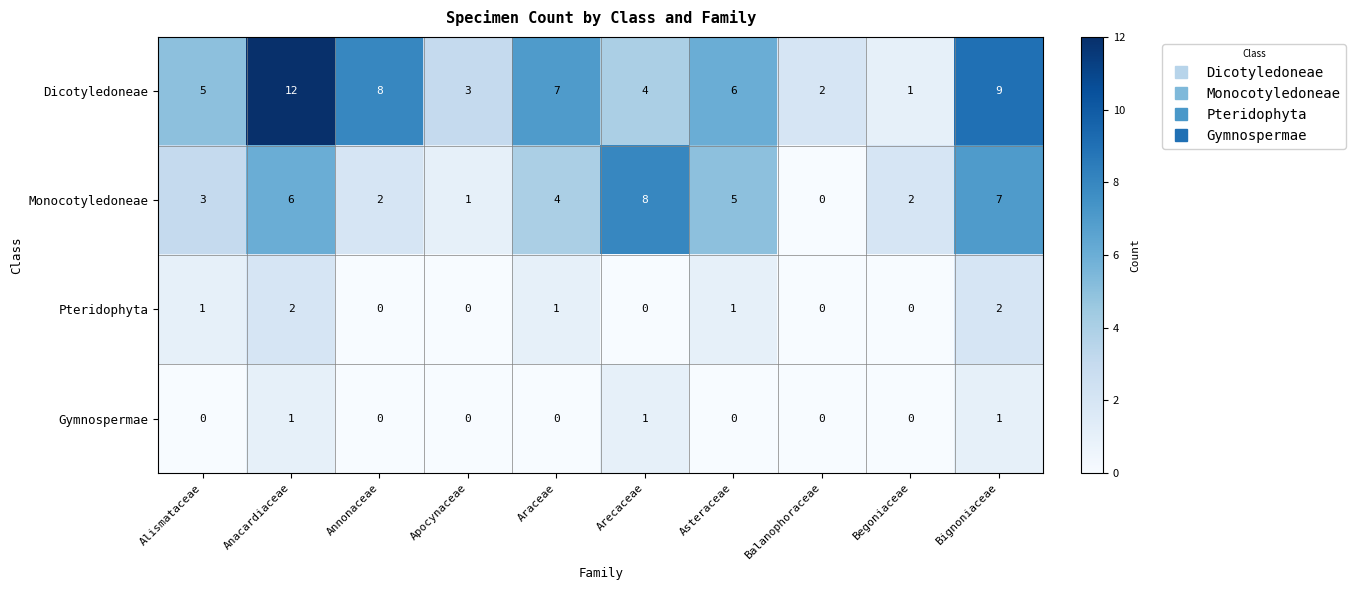

How many distinct data groups are displayed?

4